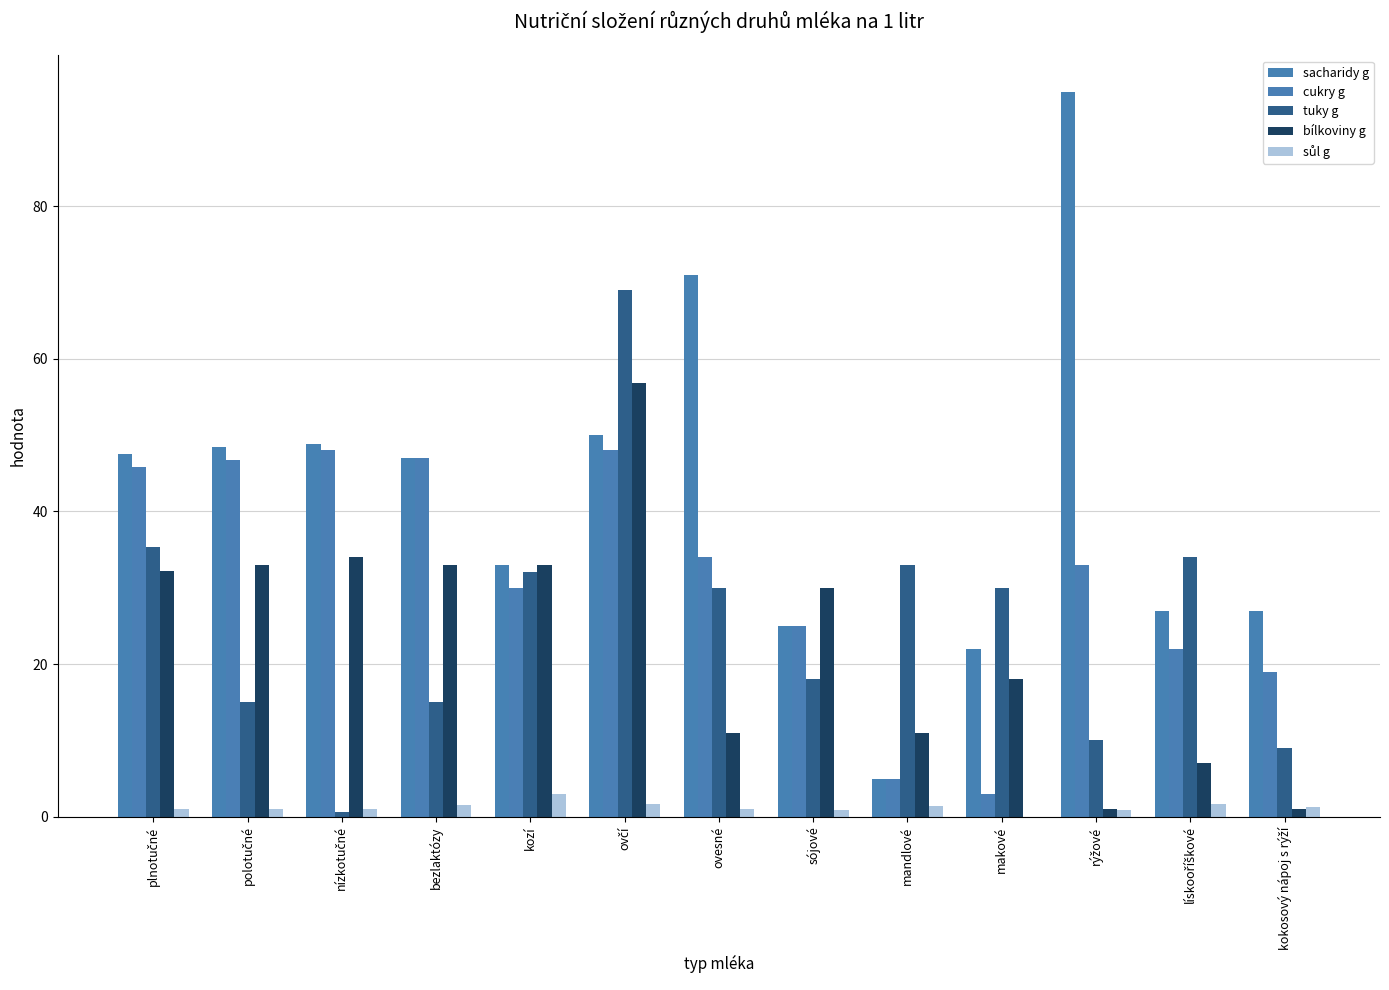

The value of sacharidy g at bezlaktózy is 25.7. True or false?

False